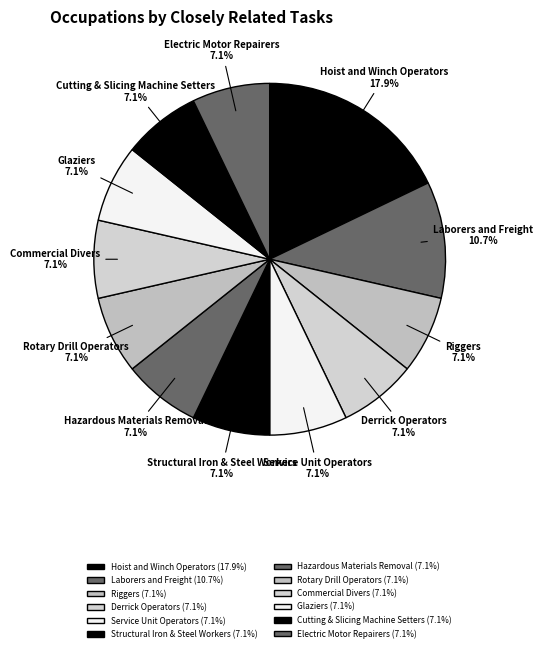

Between Laborers and Freight and Electric Motor Repairers, which is larger?

Laborers and Freight